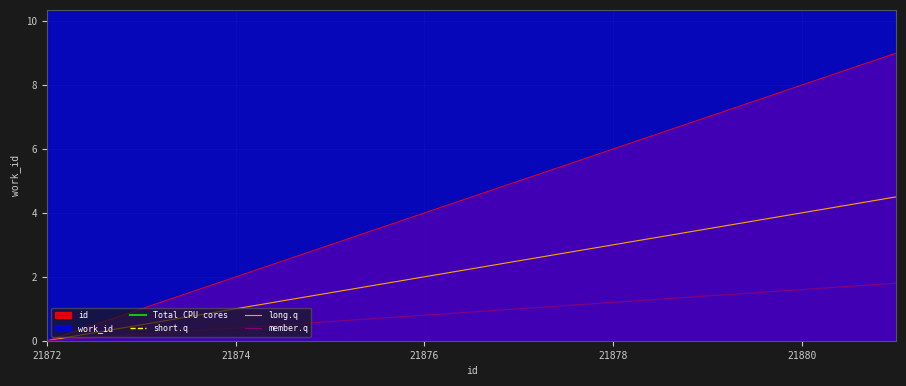

How many series are shown in this chart?

4